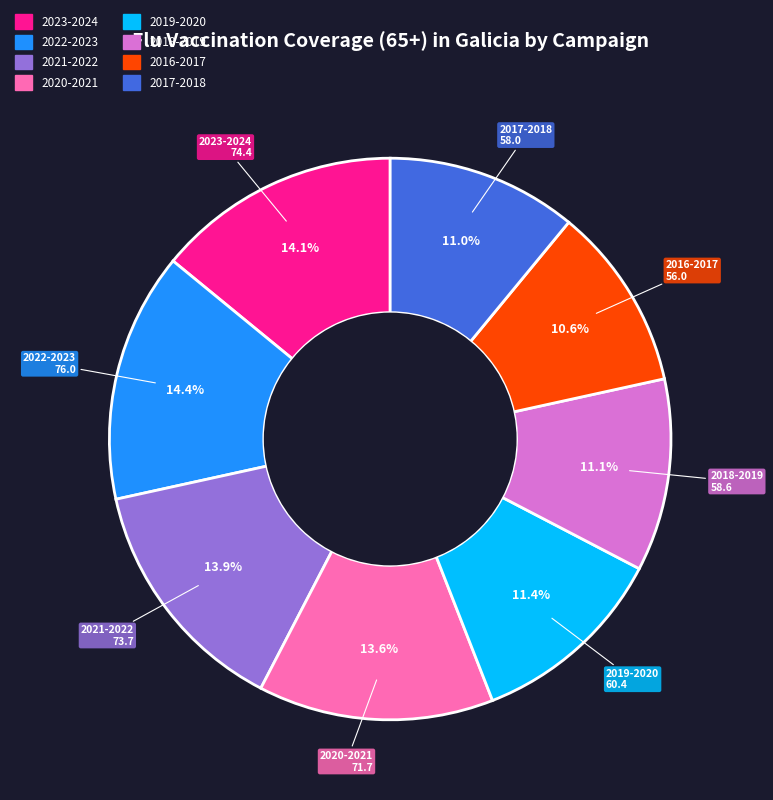

Count the number of slices in the pie.

8